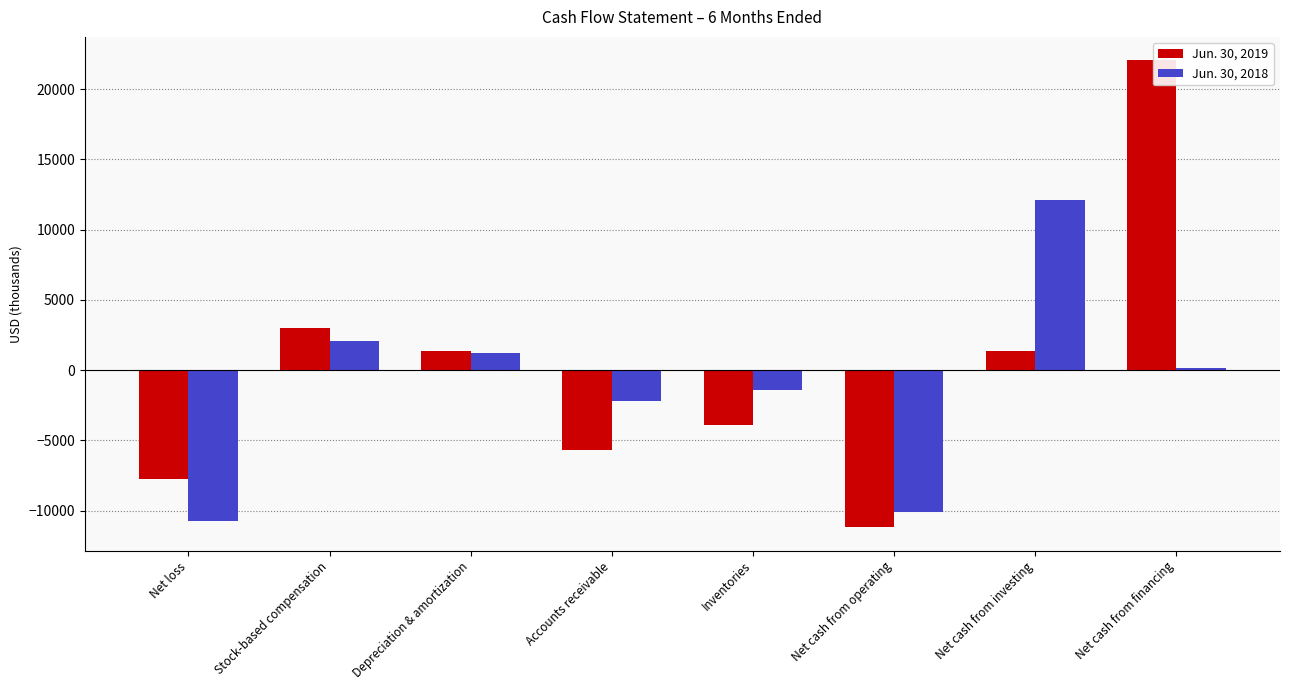

At Accounts receivable, list the series in order from largest to smallest.

Jun. 30, 2018, Jun. 30, 2019